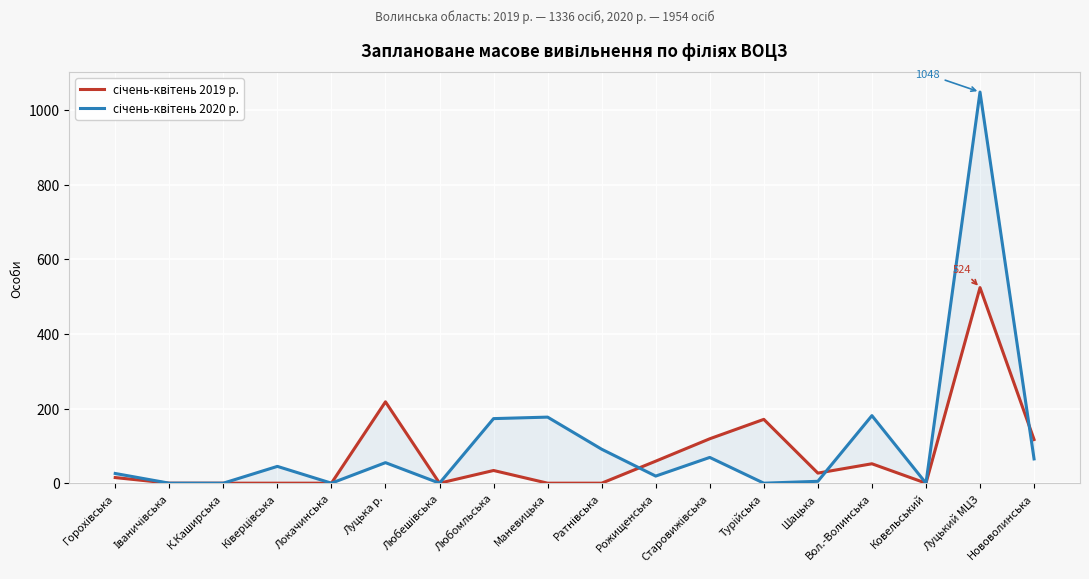

At which category does січень-квітень 2020 р. reach its first local valley?

Локачинська